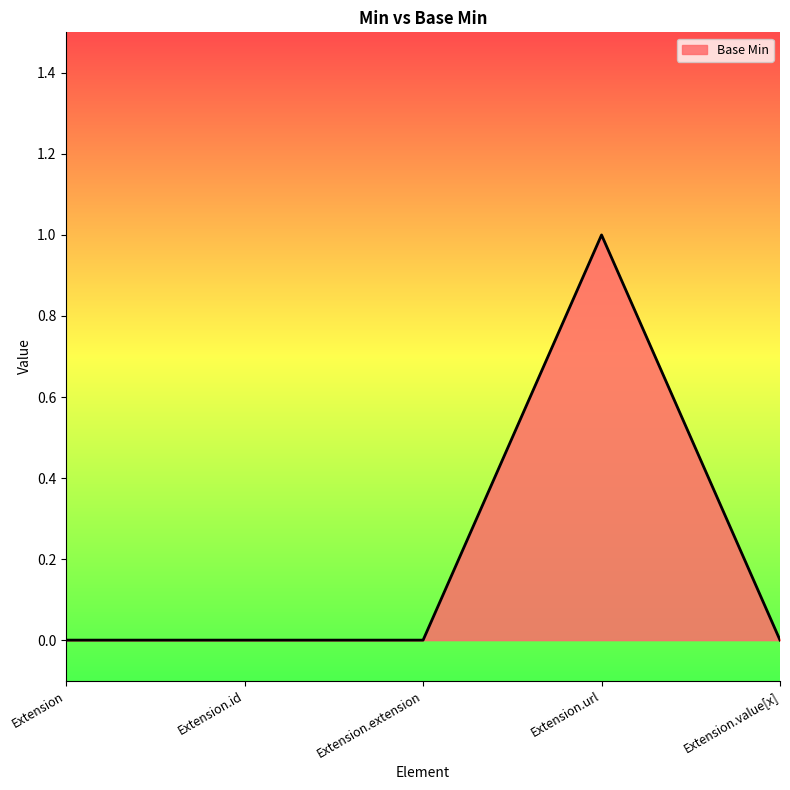

How many distinct data groups are displayed?

1